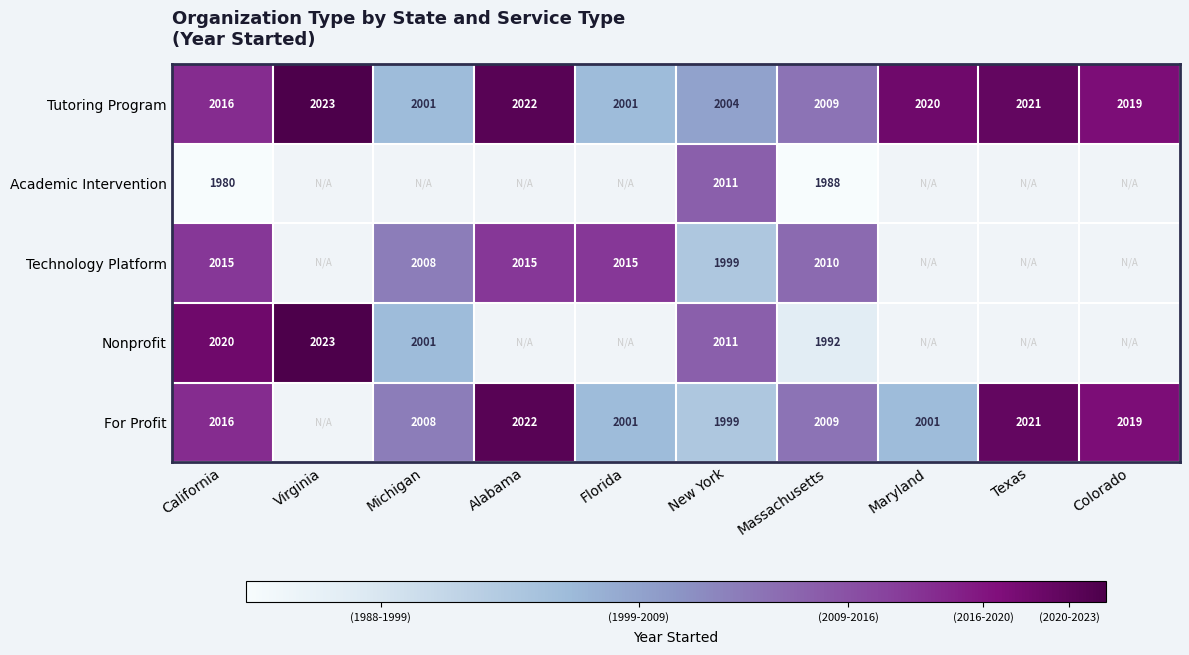

At which label does Tutoring Program first exceed 2019?

Virginia